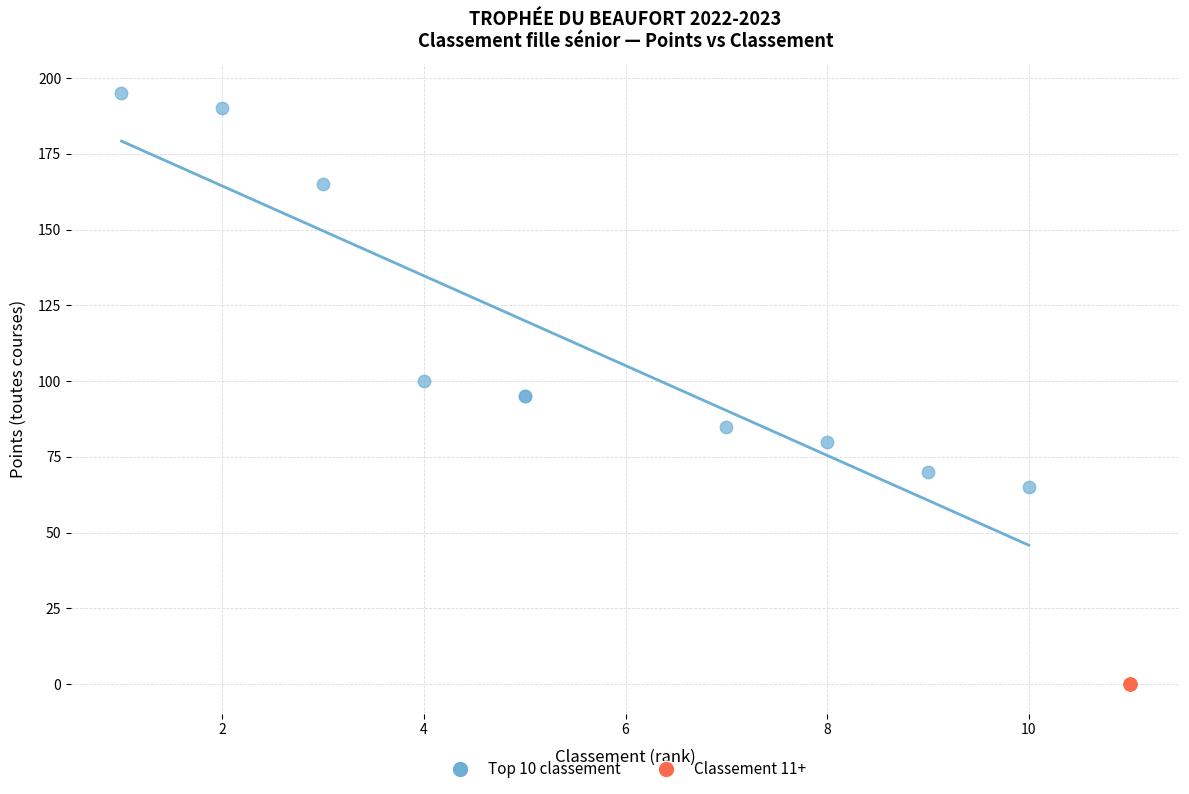

Which series reaches the minimum Y coordinate?

Classement 11+